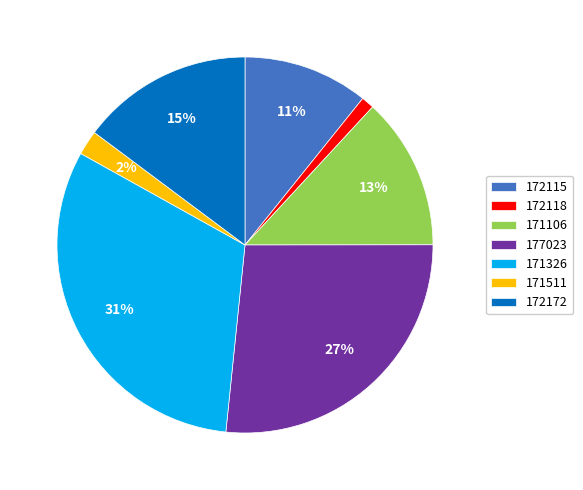

To the nearest percent, what is the average slice percentage?

14%